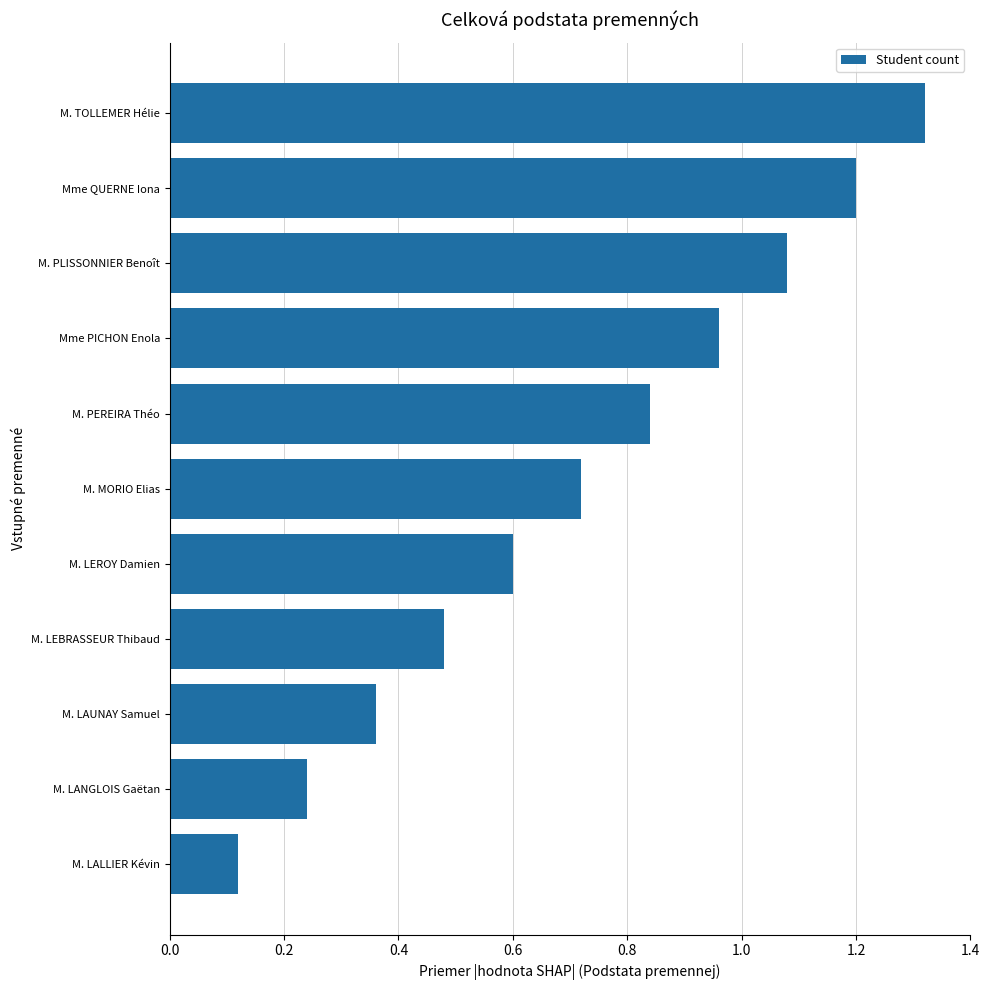

True or false: the data shows 0.5 at M. LAUNAY Samuel.

False